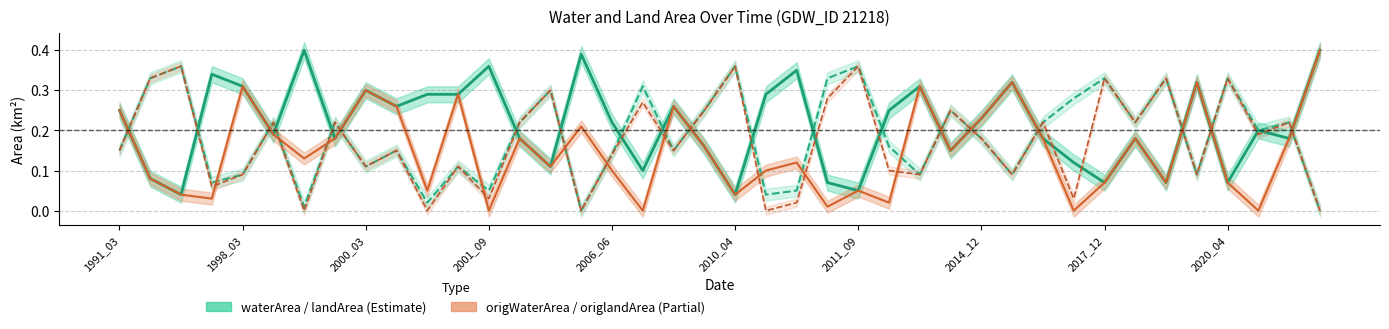

What is the difference between the maximum and minimum values in the waterArea series?

0.4